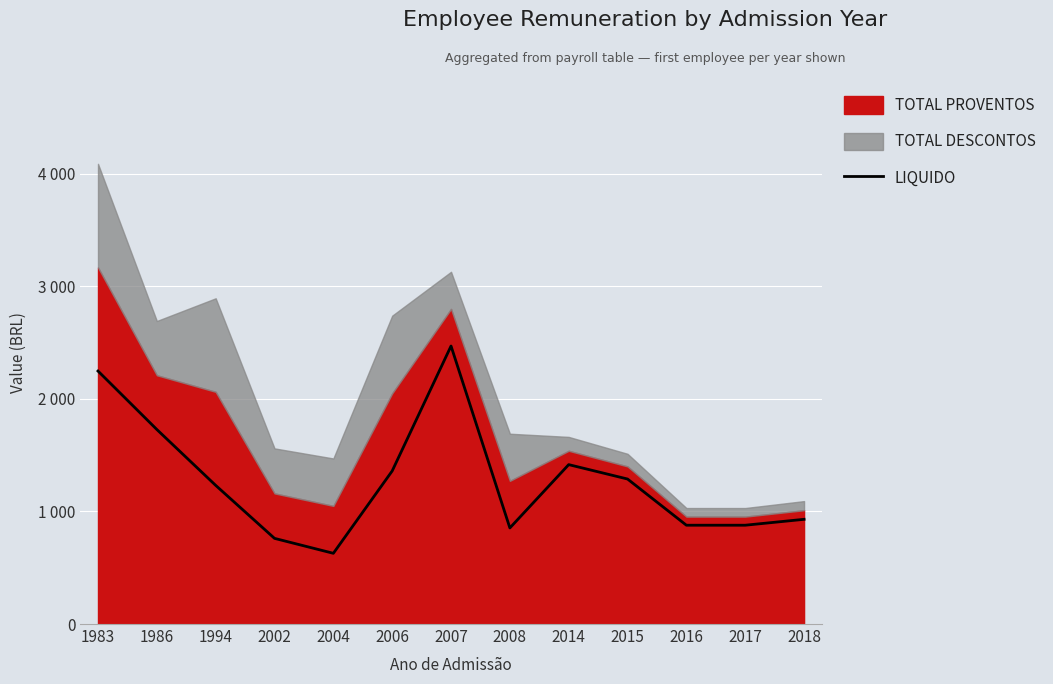

What value does the data have at 2004?

628.2